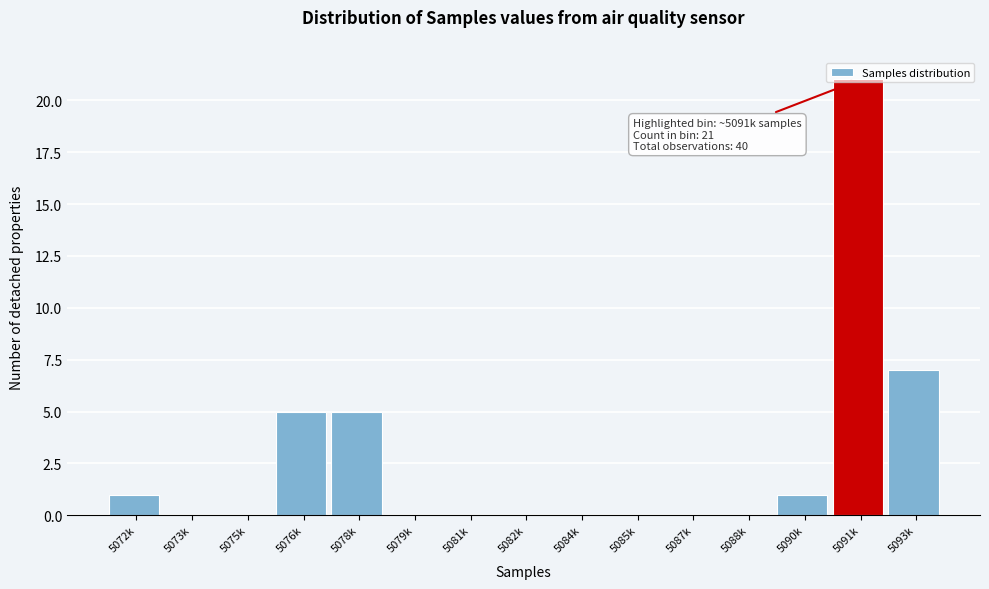

At which label is the value closest to 10?

5093k